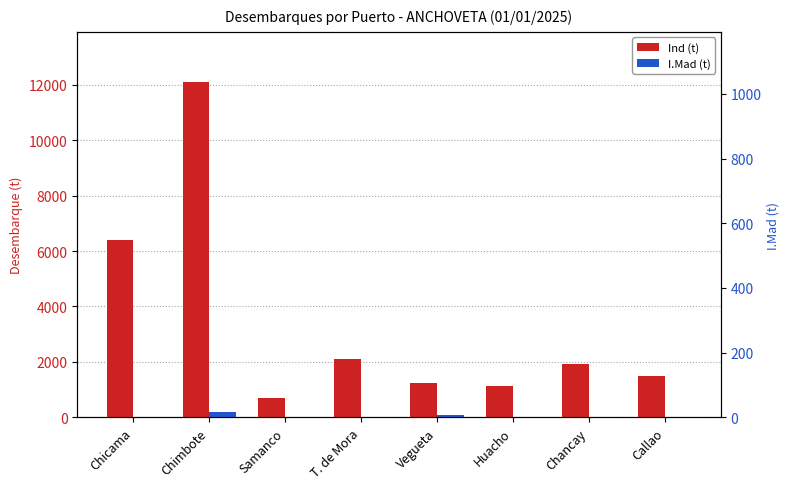

Reading left to right, what are all the values shown in this chart?

Ind: 6382.6	12095.2	693.9	2105.7	1231.3	1135.3	1935.4	1492.2
I.Mad: 0.0	198.7	0.0	0.0	97.6	0.0	0.0	0.0